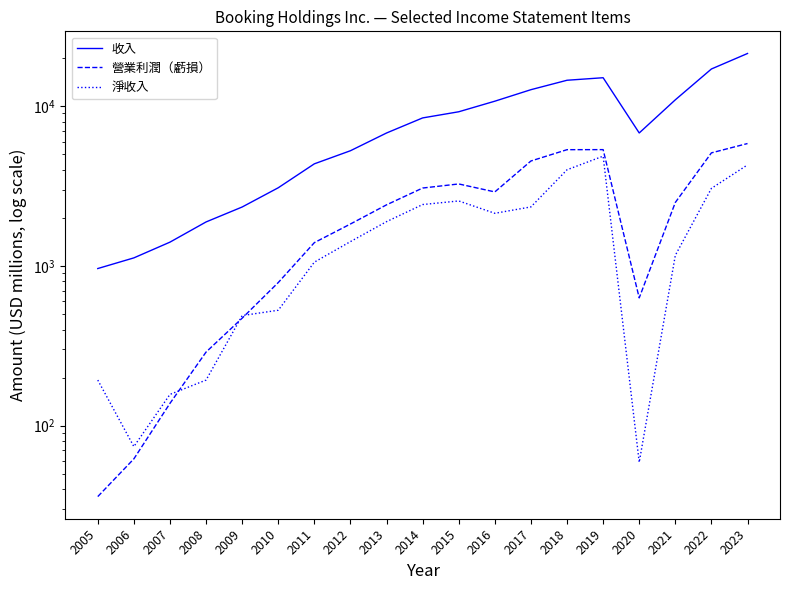

Which series has the largest total across all categories?

收入